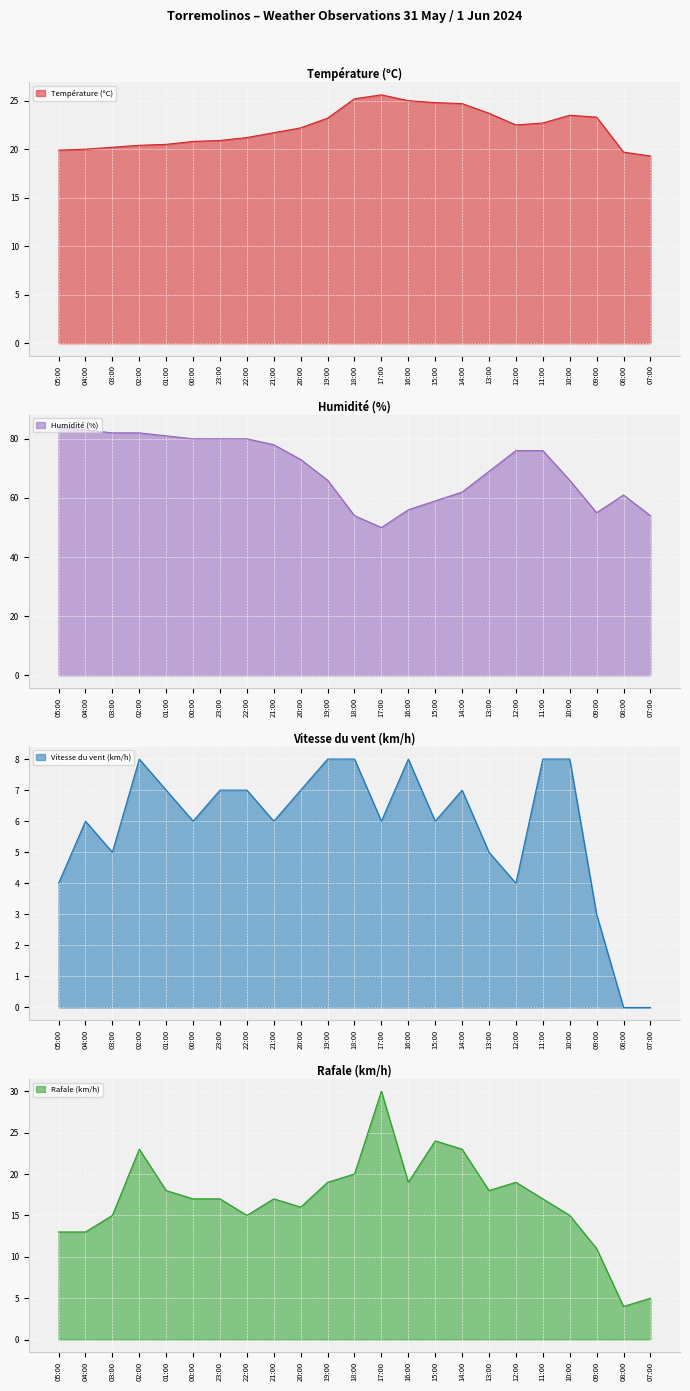

Is it true that Humidité (%) equals 54 at 18:00?

True